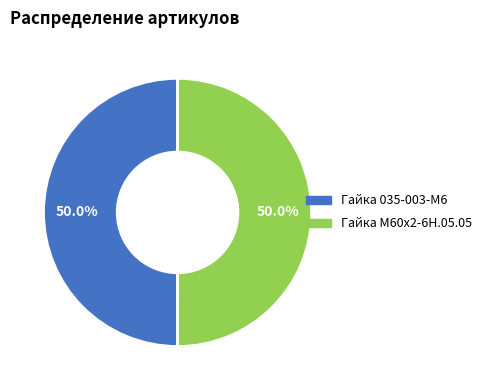

Is it true that Гайка М60х2-6Н.05.05 is 50% of the pie?

True